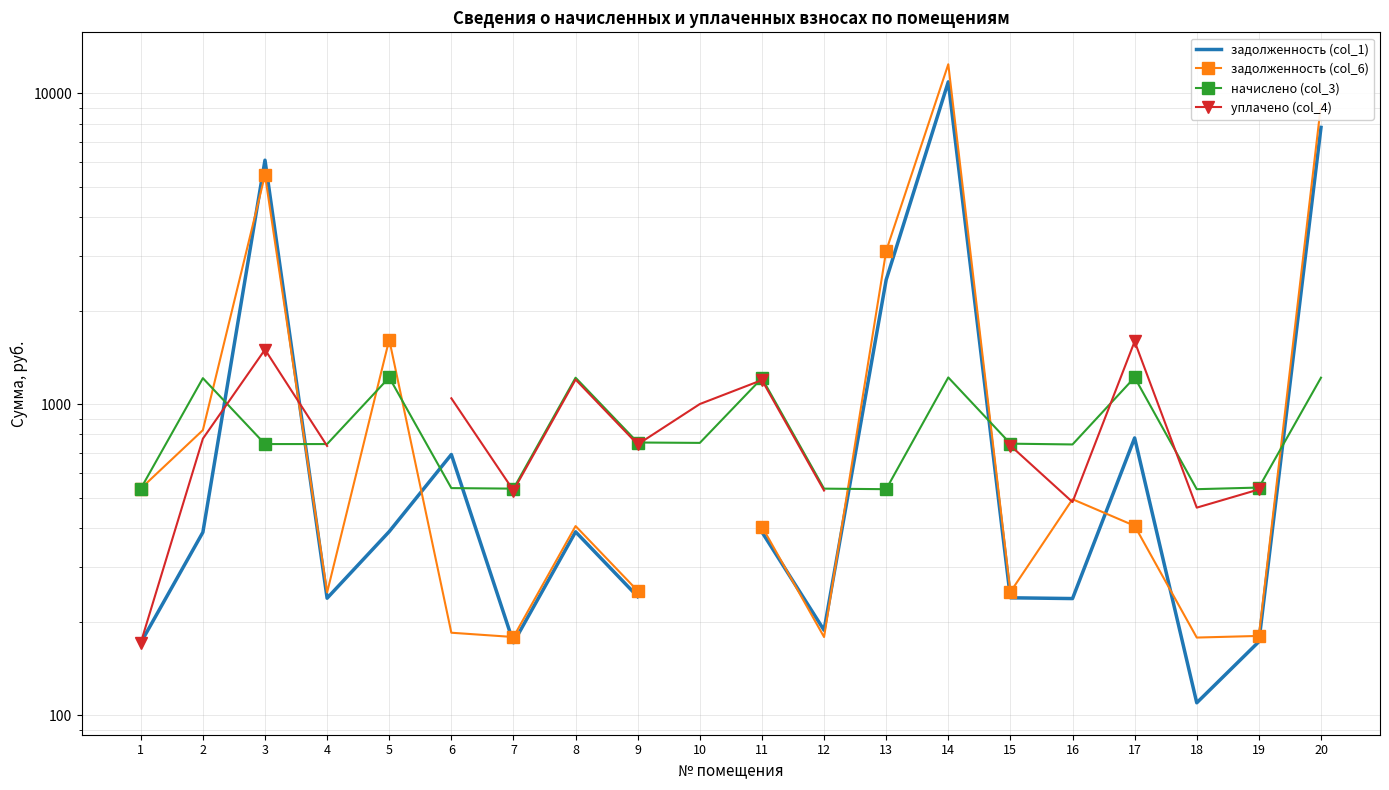

Which has a higher value, 4 or 8?

8